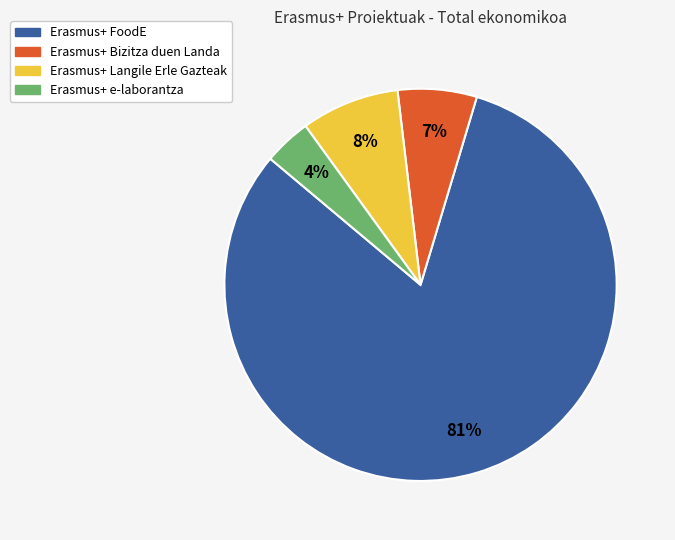

True or false: Erasmus+ Langile Erle Gazteak accounts for 18% of the total.

False